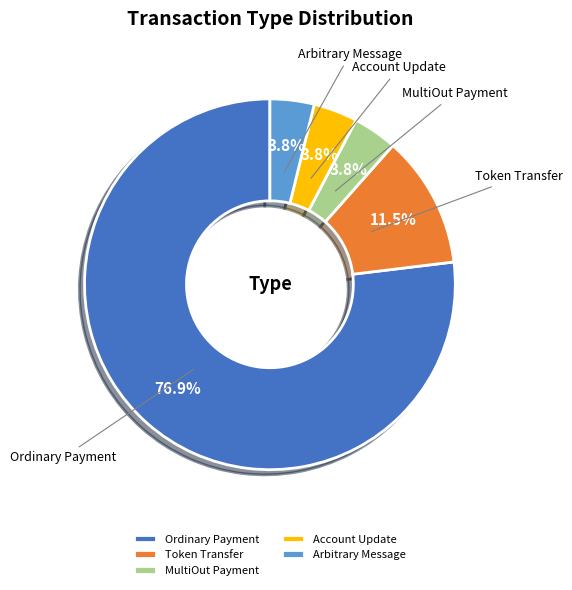

What is the majority slice?

Ordinary Payment